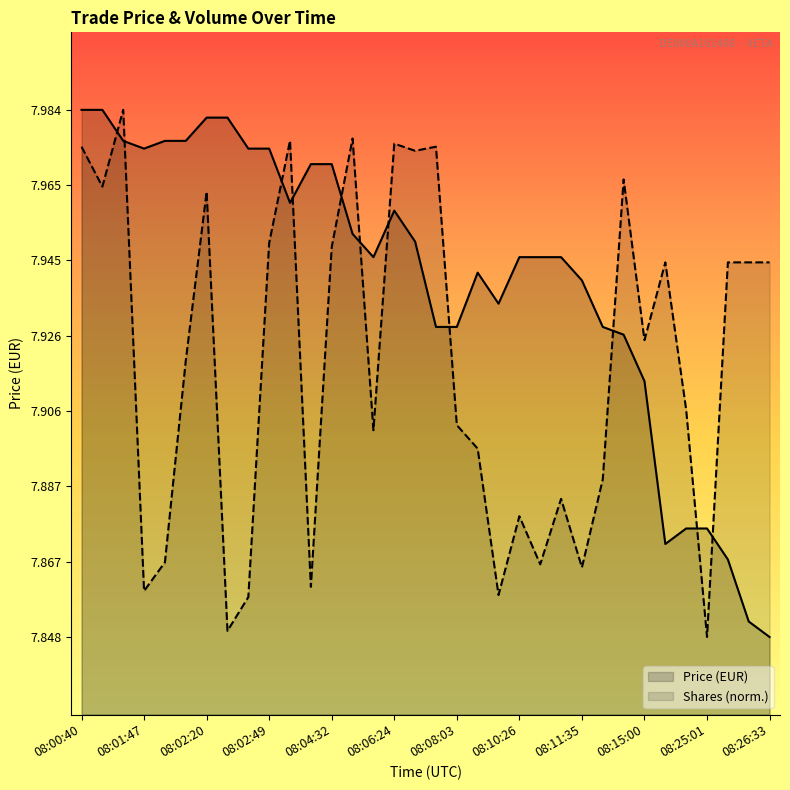

What is the label of the 15th point from the right?

08:08:33